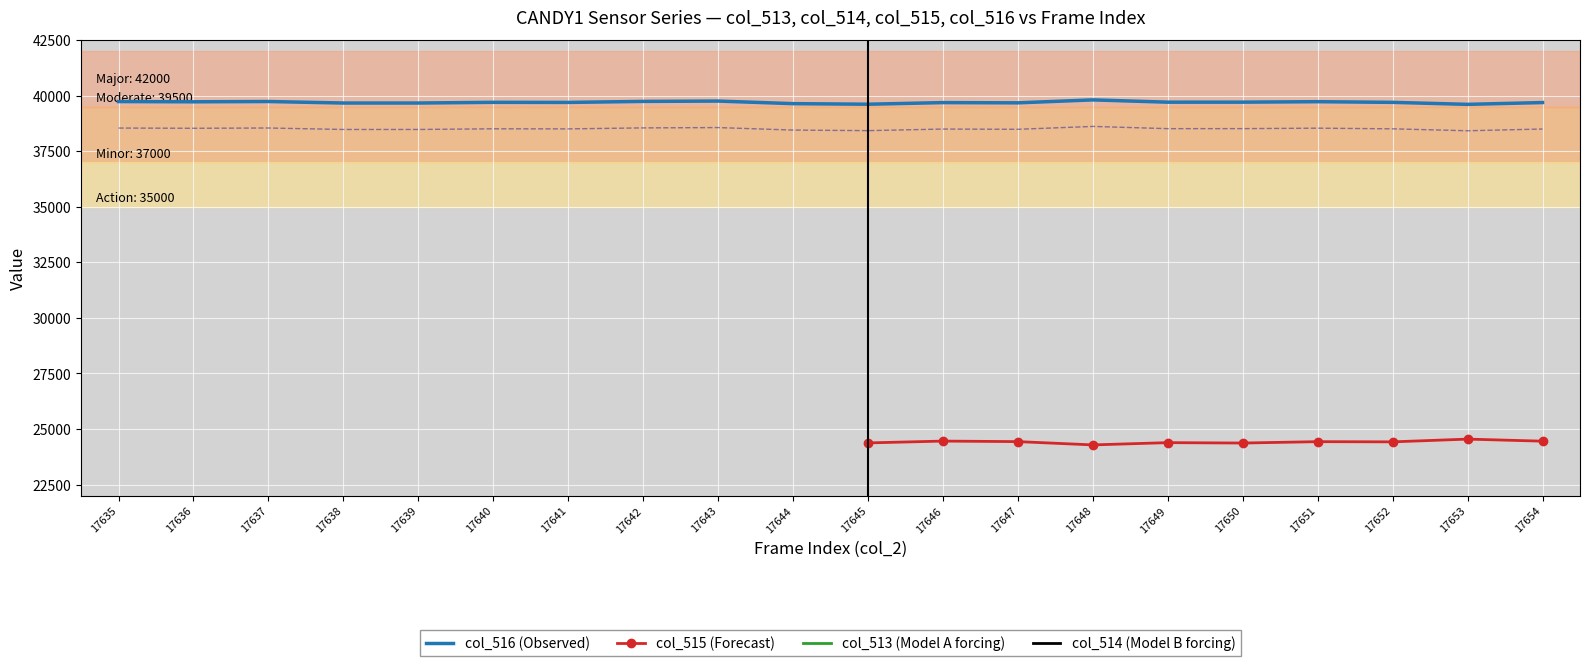

What is the highest value of the col_516 (Observed) series?

39806